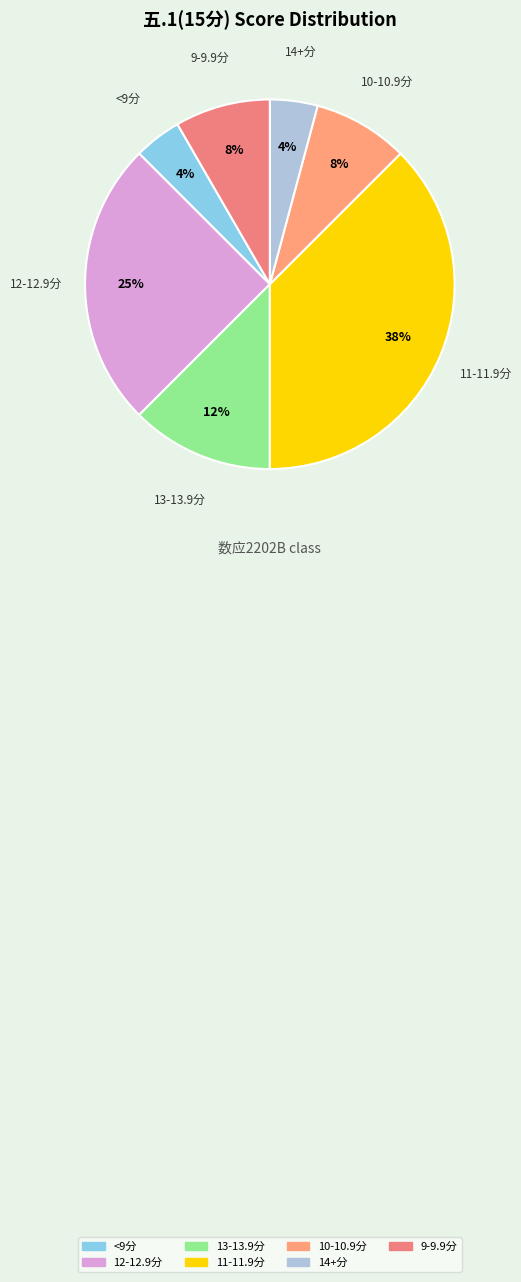

To the nearest percent, what is the average slice percentage?

14%